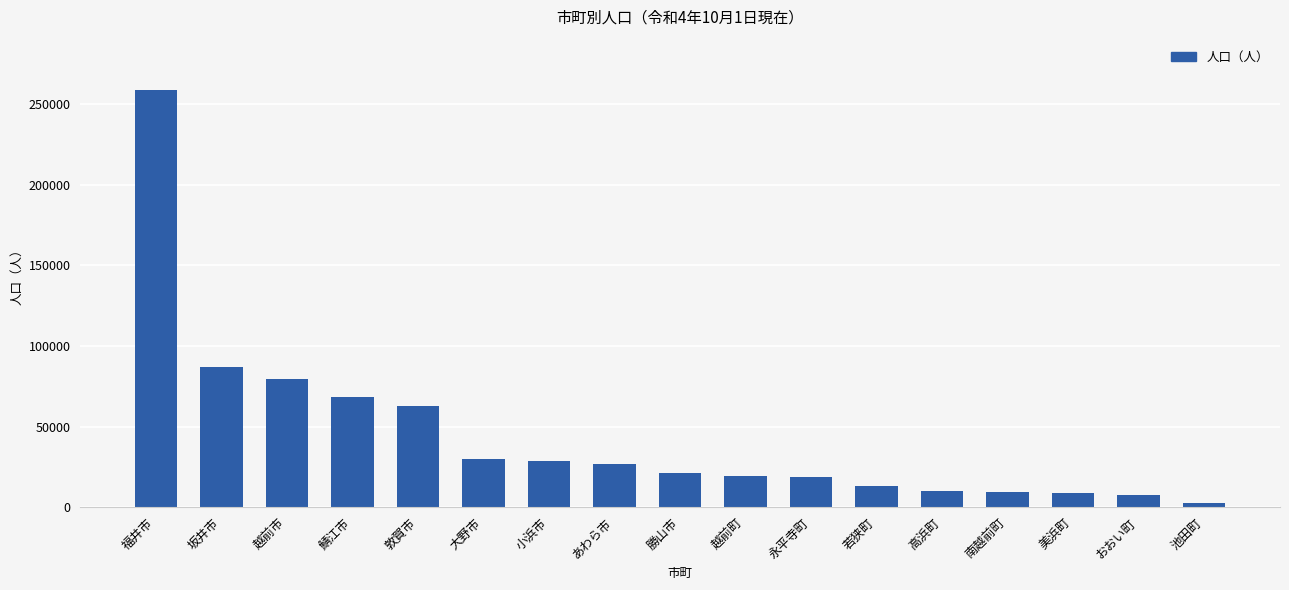

What is the minimum value shown in the chart?

2283